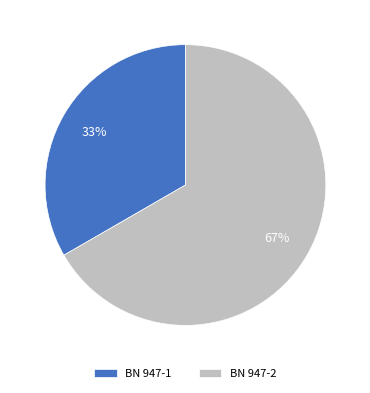

Count the number of slices in the pie.

2